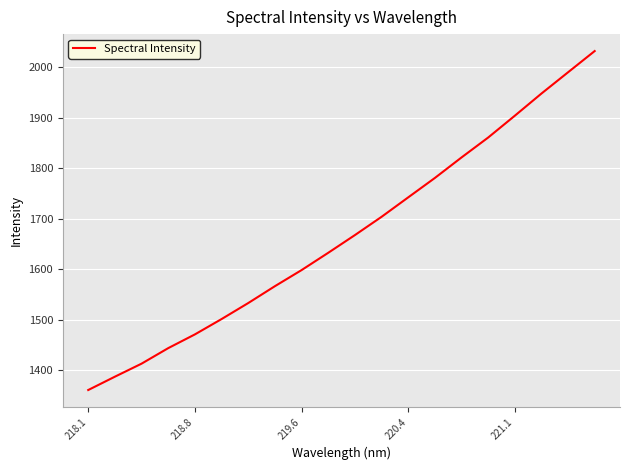

How many values exceed 1667?

10